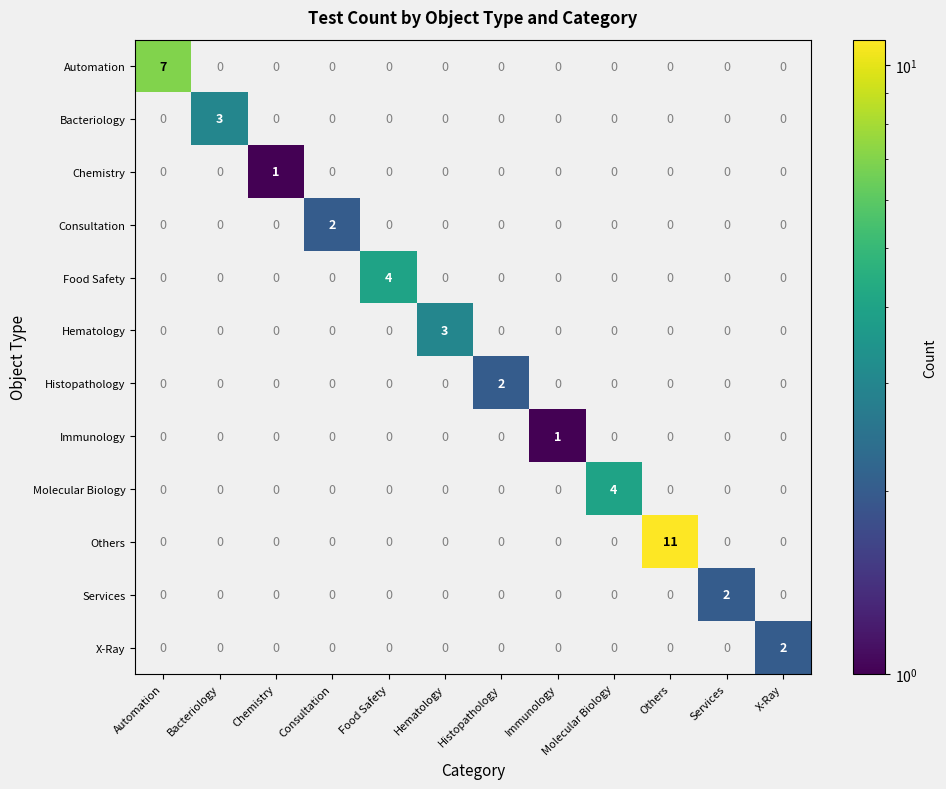

How many positive values does the Histopathology series have?

1